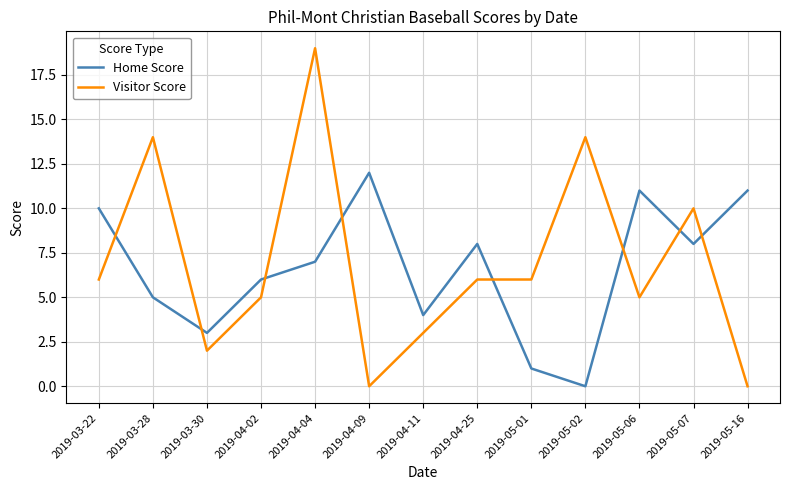

What is the maximum value shown in the chart?

19